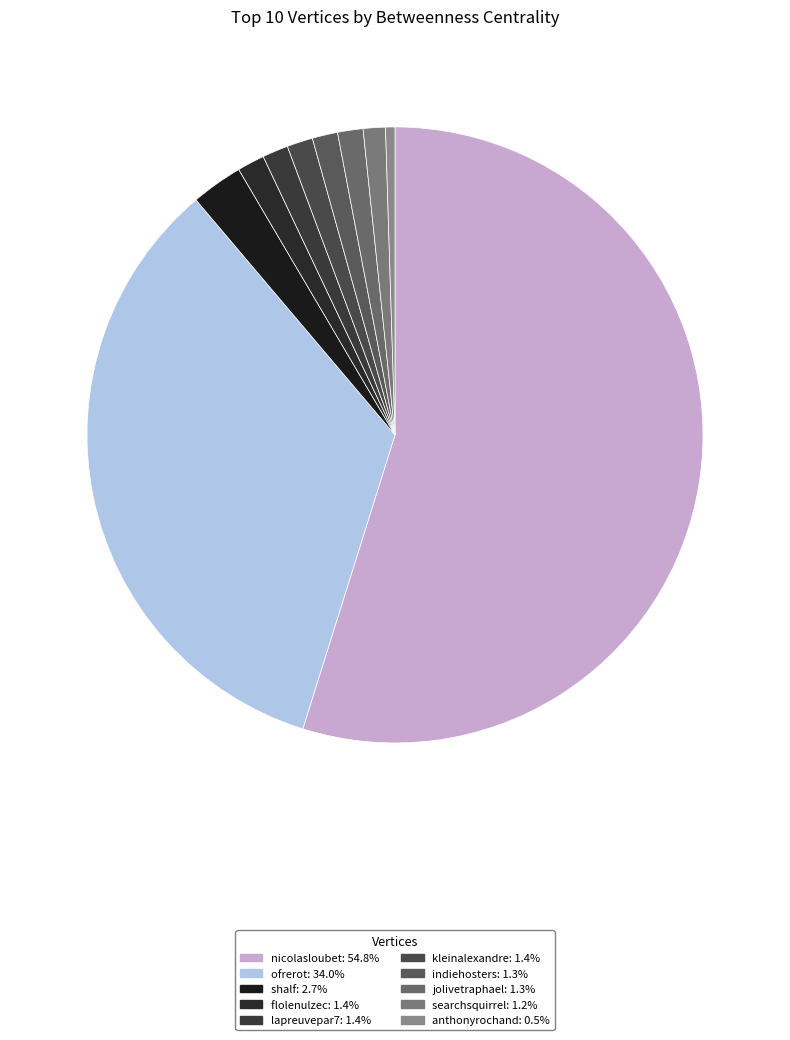

Is there a majority slice in this chart?

Yes